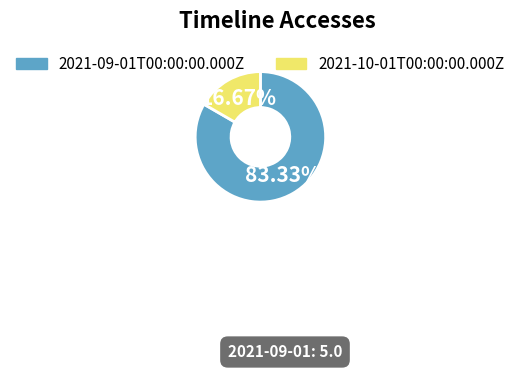

Combined, do 2021-09-01T00:00:00.000Z and 2021-10-01T00:00:00.000Z account for over 50%?

Yes